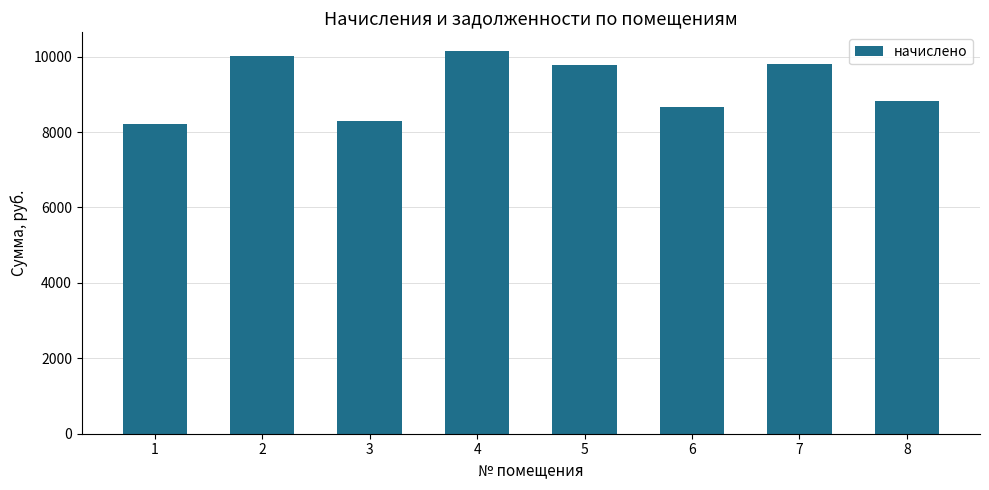

What is the value of the 1st bar from the left?

8213.7